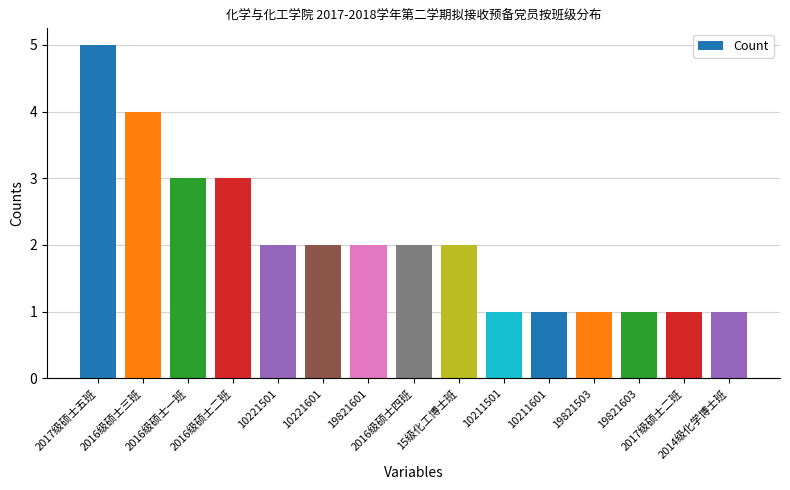

Reading left to right, what are all the values shown in this chart?

5	4	3	3	2	2	2	2	2	1	1	1	1	1	1